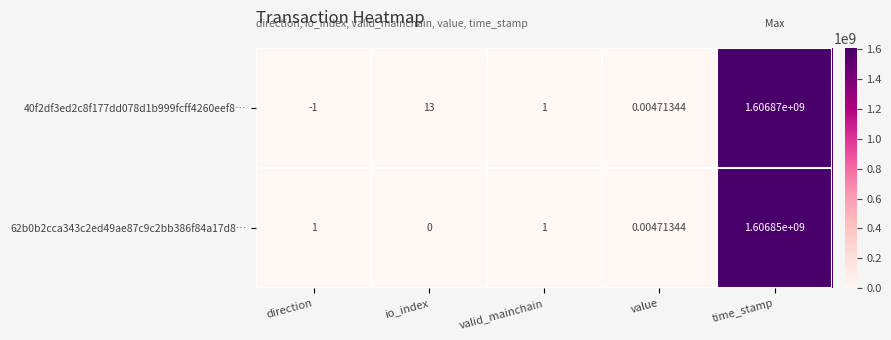

Which category has the lowest value across all series?

direction